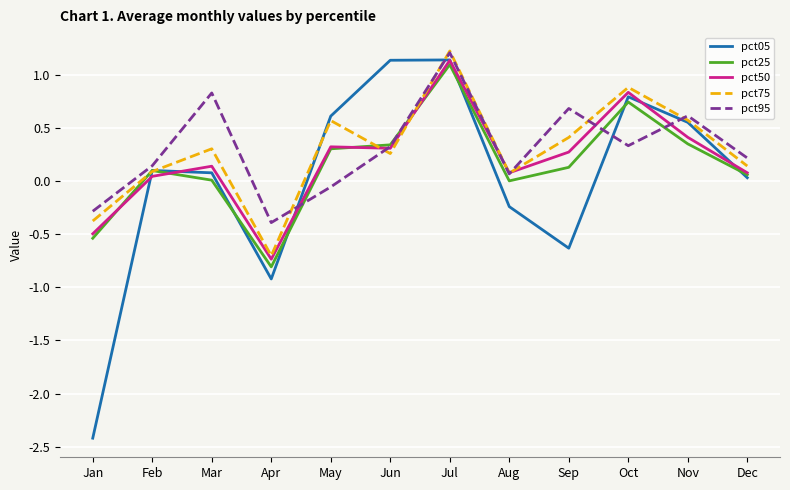

Is the value of pct95 at Mar greater than the value of pct05 at Aug?

Yes